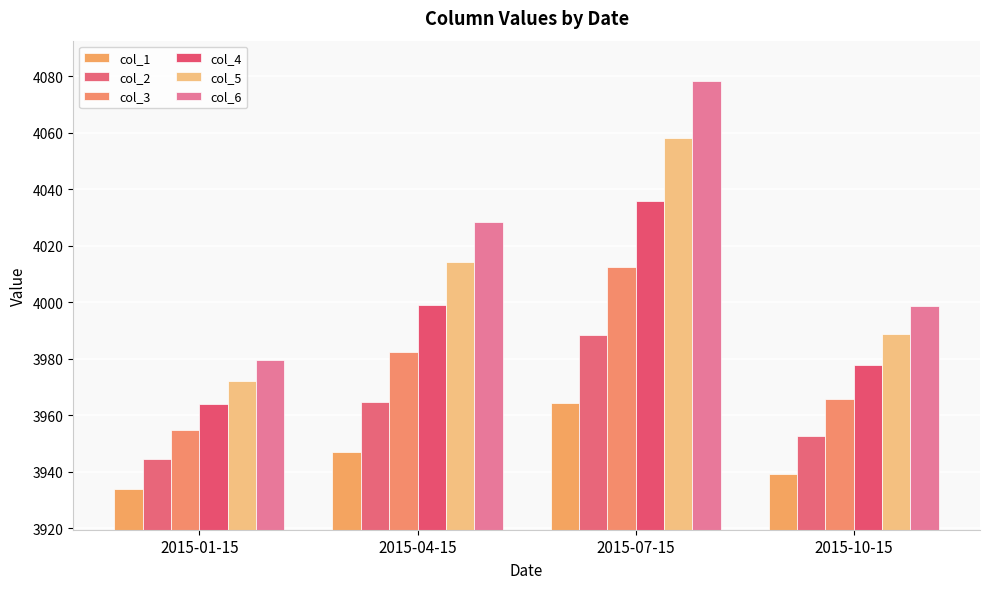

Which category has the lowest value in the col_4 series?

2015-01-15